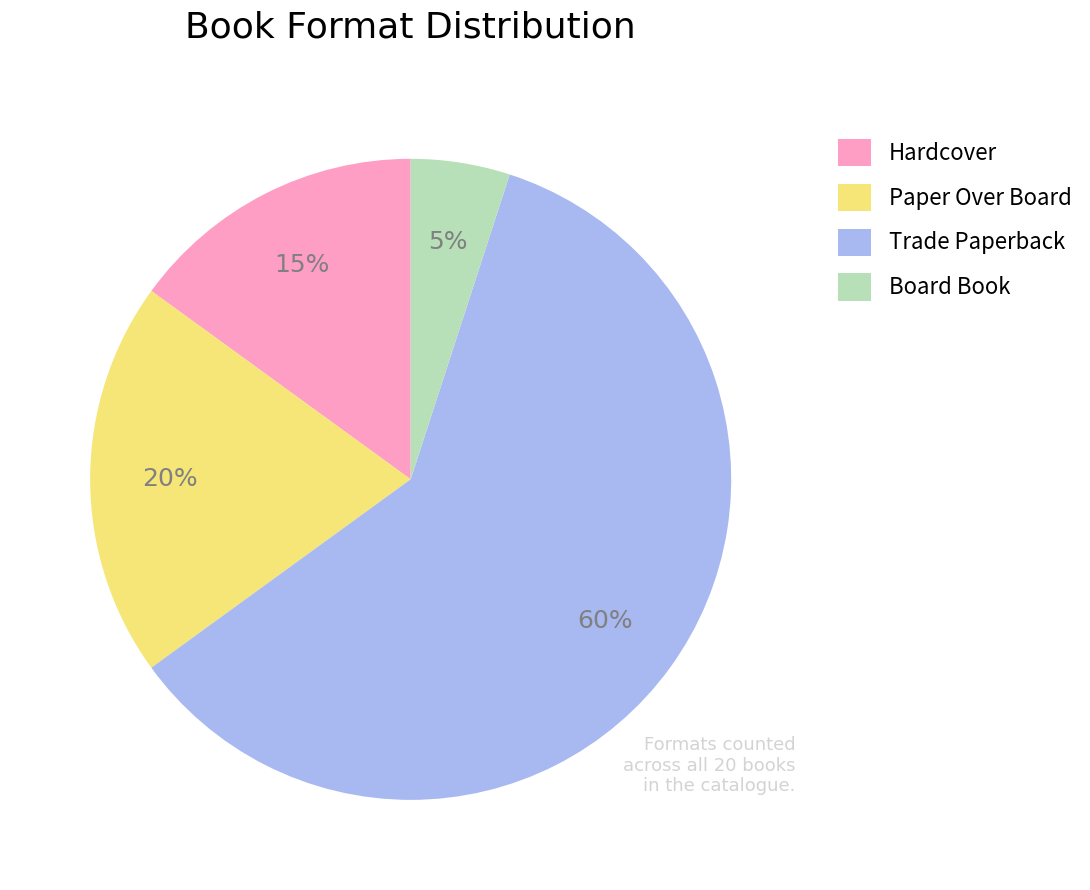

Is Trade Paperback the majority of the pie?

Yes